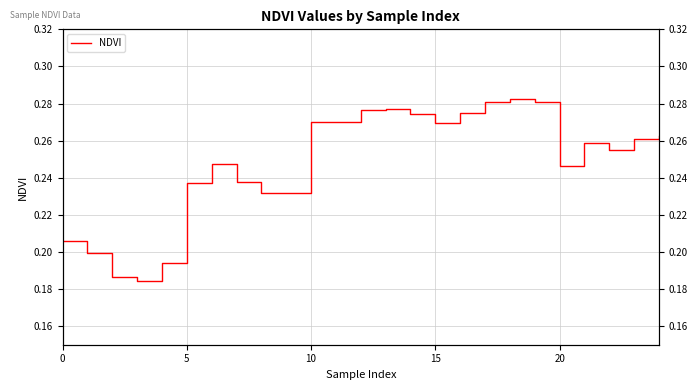

What is the greatest value displayed?

0.3